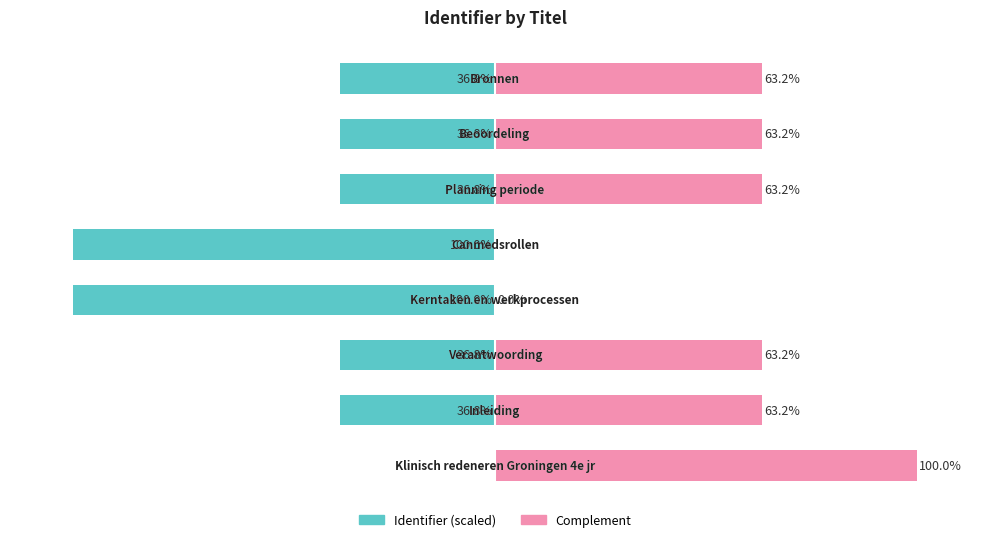

At how many categories does at least one series exceed 60?

6